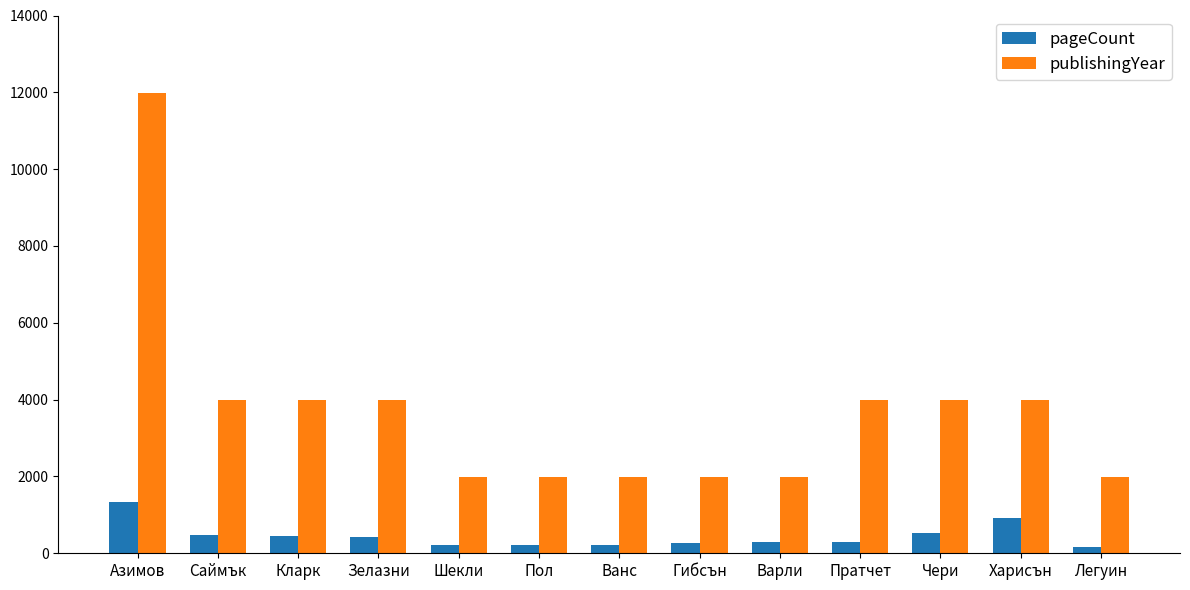

How many data points in pageCount are less than 304?

6